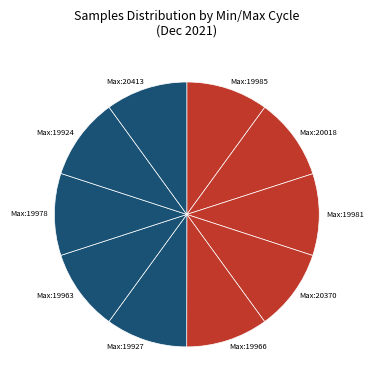

What is the ratio of the value at Max:19963 to the value at Max:20370?

1.0